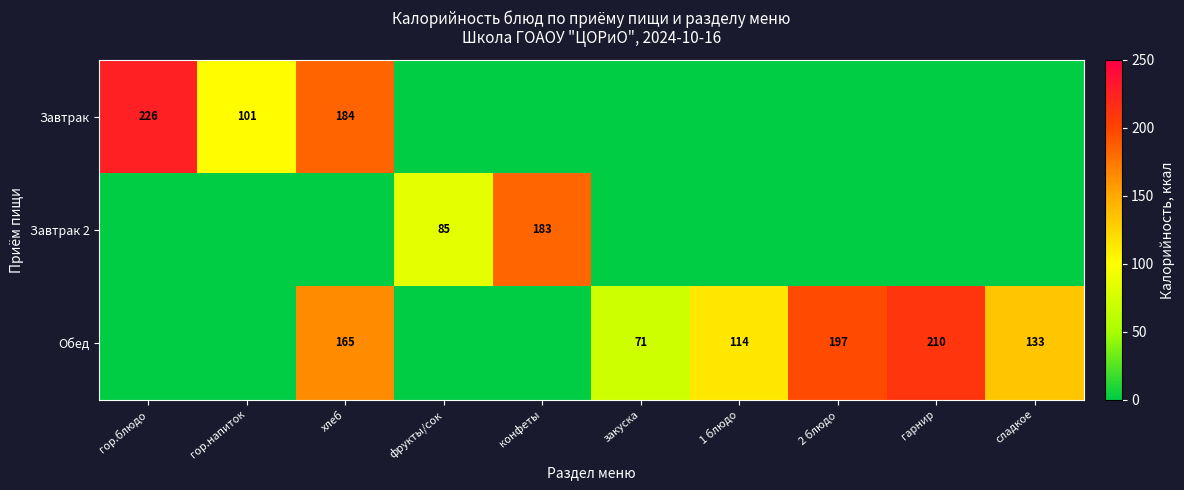

True or false: Обед has a value of 85 at сладкое.

False